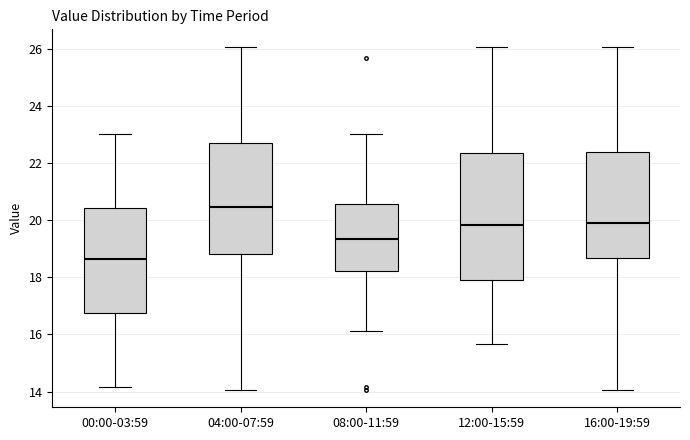

Which box's median line is the highest?

04:00-07:59